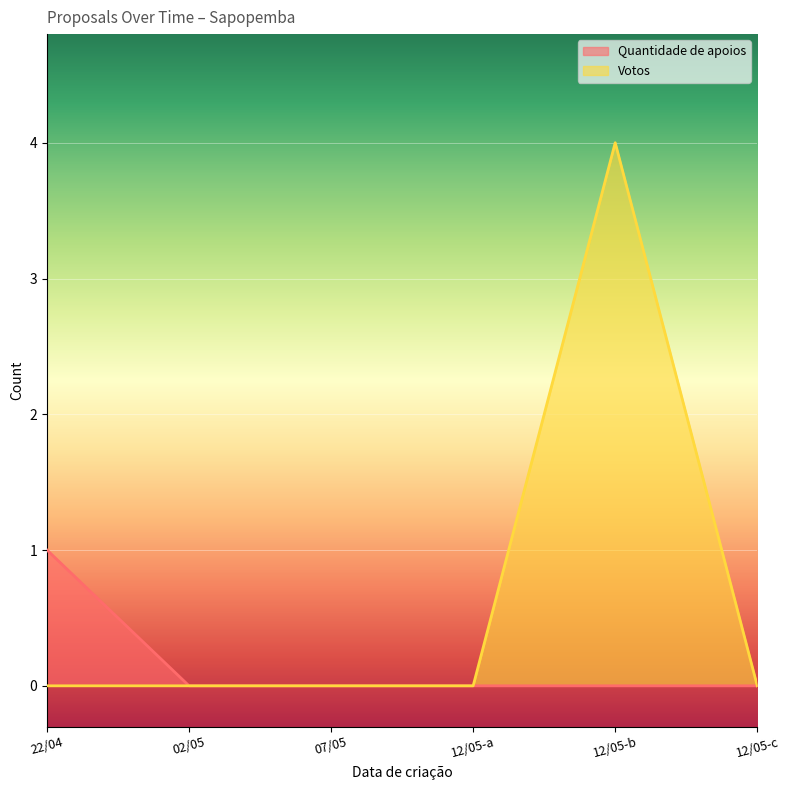

How many interior local peaks does the Votos series have?

1